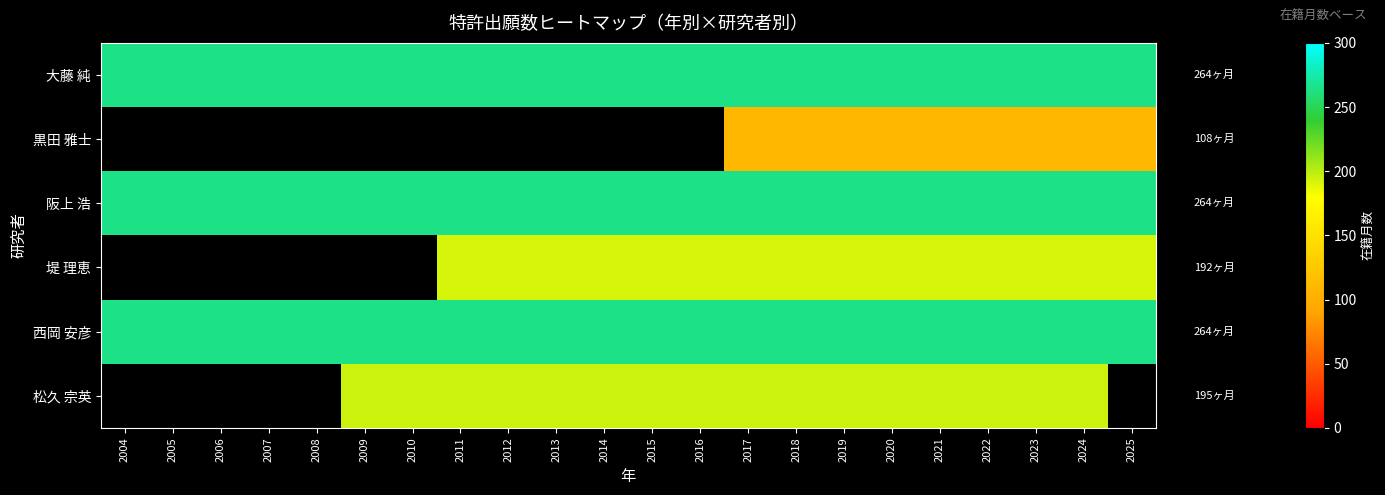

What is the difference between the highest and lowest values at 2011?

72.0